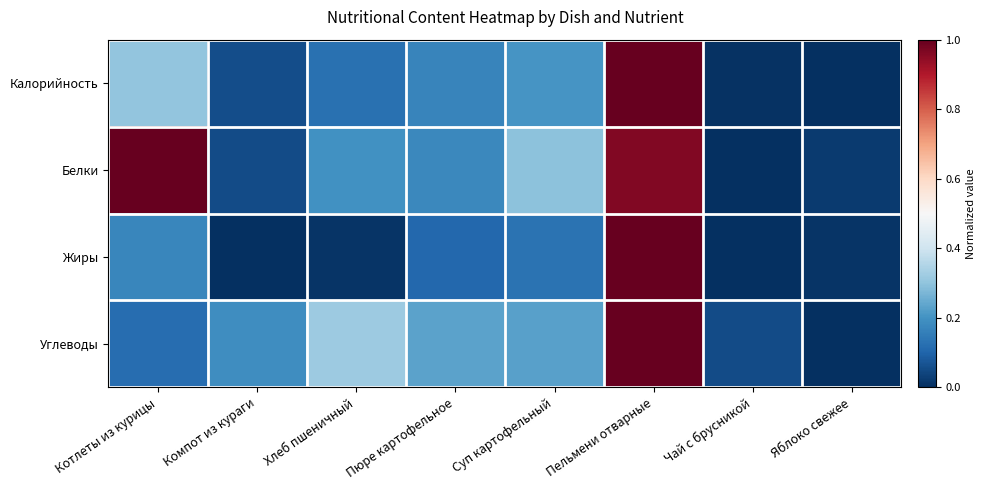

Reading right to left, transcribe all the data shown in this chart.

Калорийность: Яблоко свежее=0.0	Чай с брусникой=0.0	Пельмени отварные=1.0	Суп картофельный=0.2	Пюре картофельное=0.2	Хлеб пшеничный=0.1	Компот из кураги=0.1	Котлеты из курицы=0.3
Белки: Яблоко свежее=0.0	Чай с брусникой=0.0	Пельмени отварные=1.0	Суп картофельный=0.3	Пюре картофельное=0.2	Хлеб пшеничный=0.2	Компот из кураги=0.1	Котлеты из курицы=1.0
Жиры: Яблоко свежее=0.0	Чай с брусникой=0.0	Пельмени отварные=1.0	Суп картофельный=0.1	Пюре картофельное=0.1	Хлеб пшеничный=0.0	Компот из кураги=0.0	Котлеты из курицы=0.2
Углеводы: Яблоко свежее=0.0	Чай с брусникой=0.1	Пельмени отварные=1.0	Суп картофельный=0.2	Пюре картофельное=0.2	Хлеб пшеничный=0.3	Компот из кураги=0.2	Котлеты из курицы=0.1